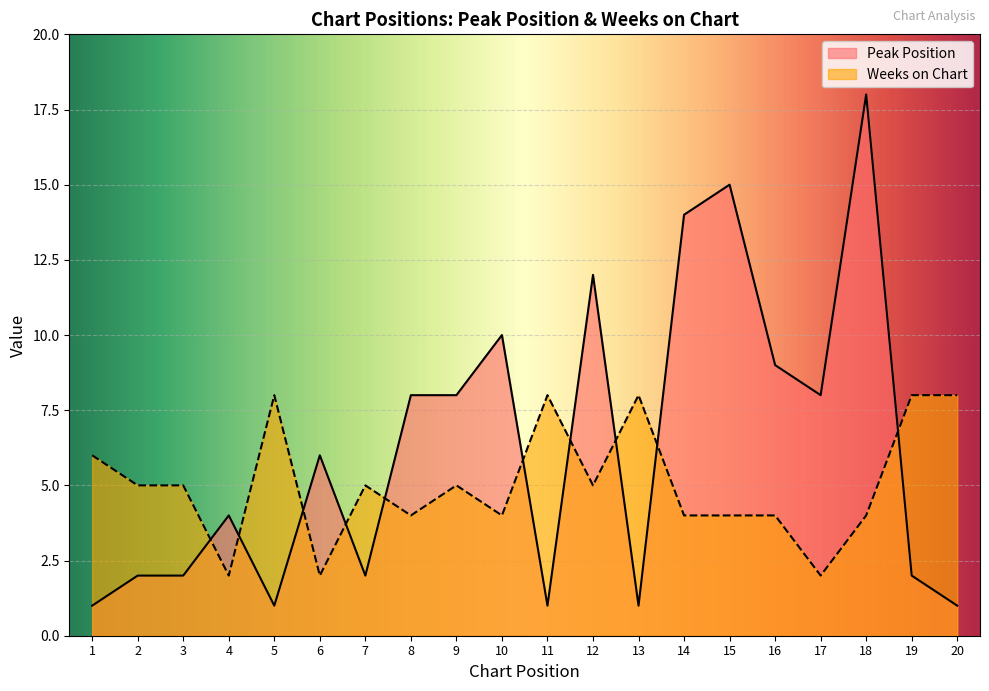

The value of Peak Position at 19 is 1. True or false?

False